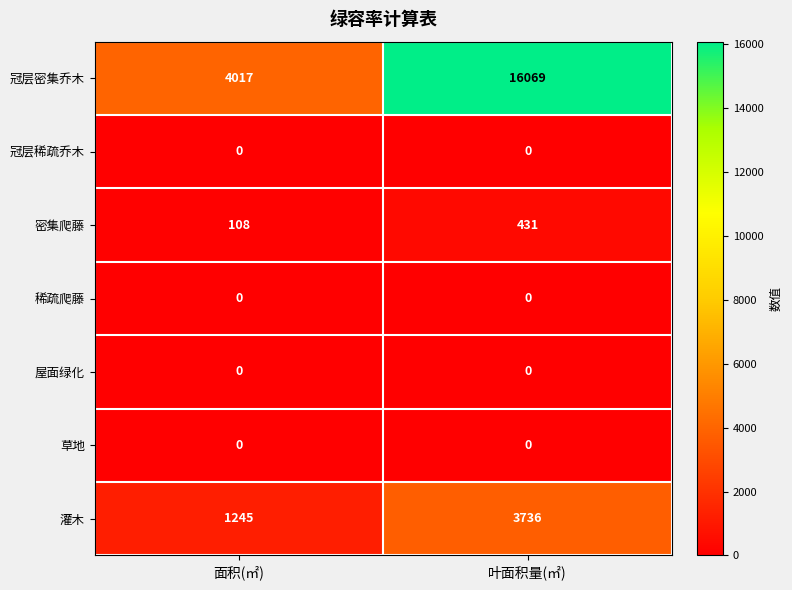

At how many categories does at least one series exceed 1118?

2